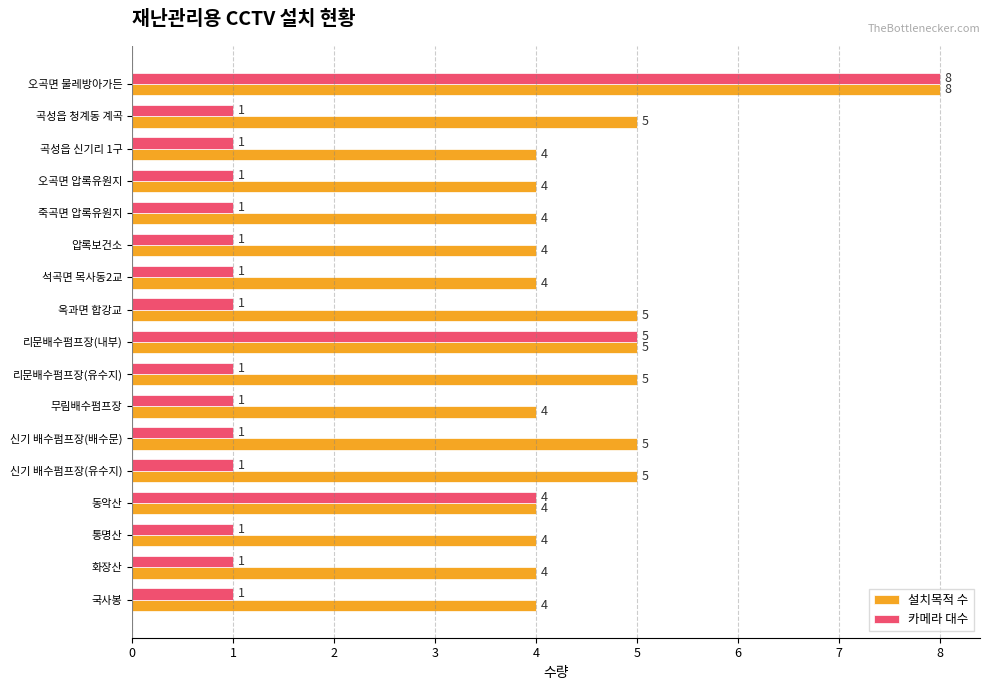

Rank the series at 국사봉 from highest to lowest value.

설치목적 수, 카메라 대수